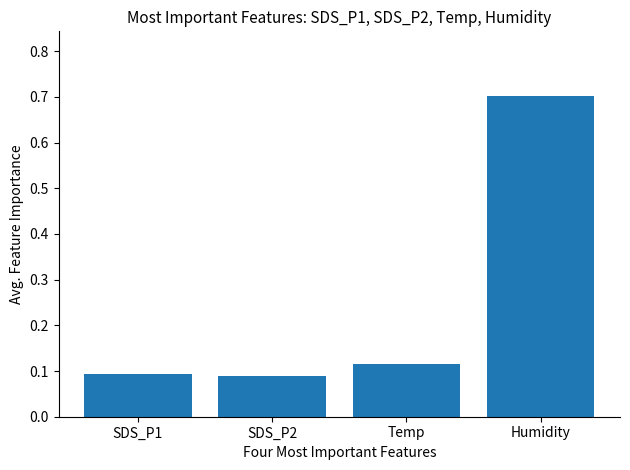

How many categories are shown in the chart?

4